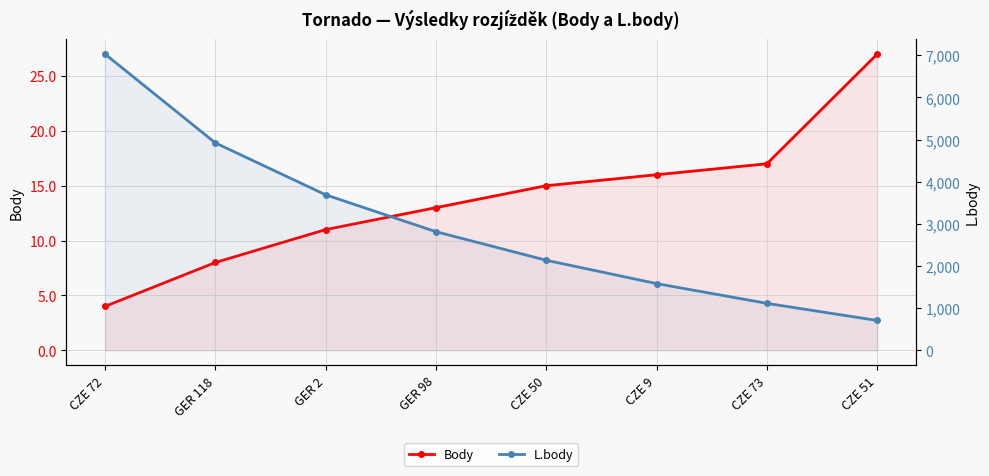

How many series are shown in this chart?

2